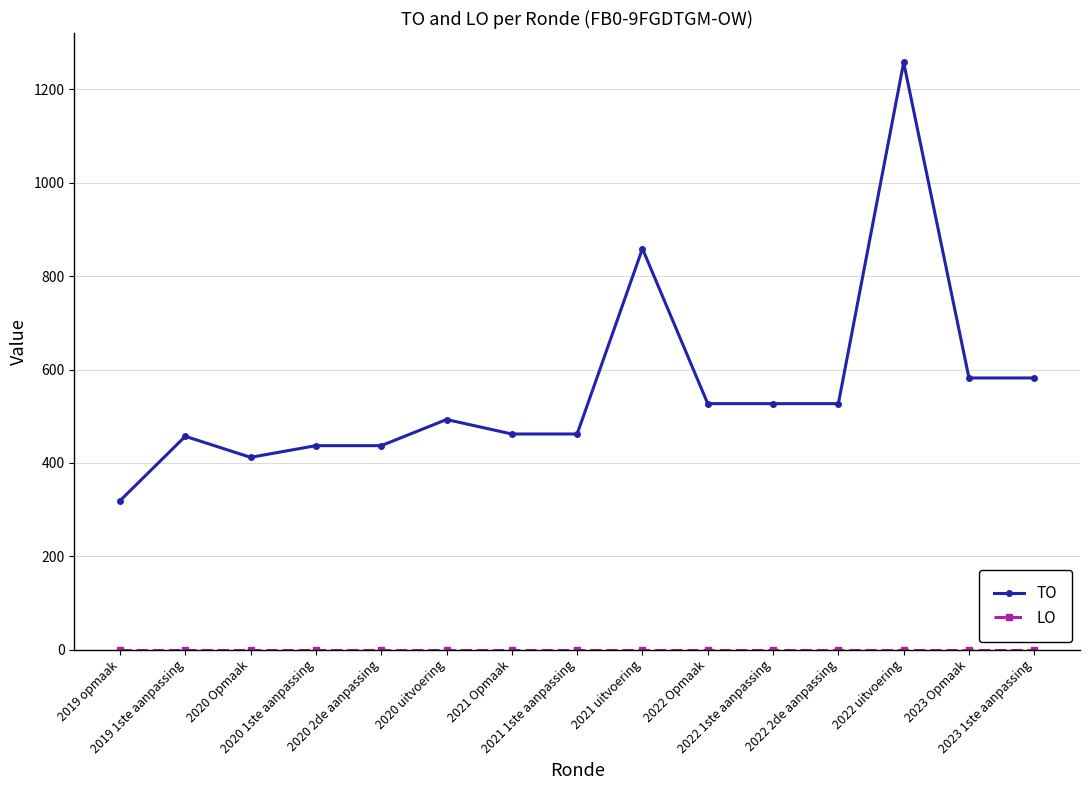

What is the difference between the second highest and second lowest values in the TO series?

447